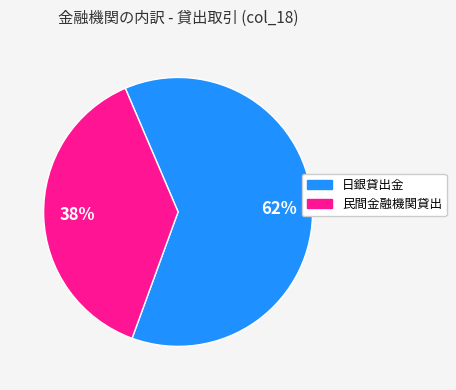

To the nearest percent, what is the difference between the largest and smallest slice percentages?

24%